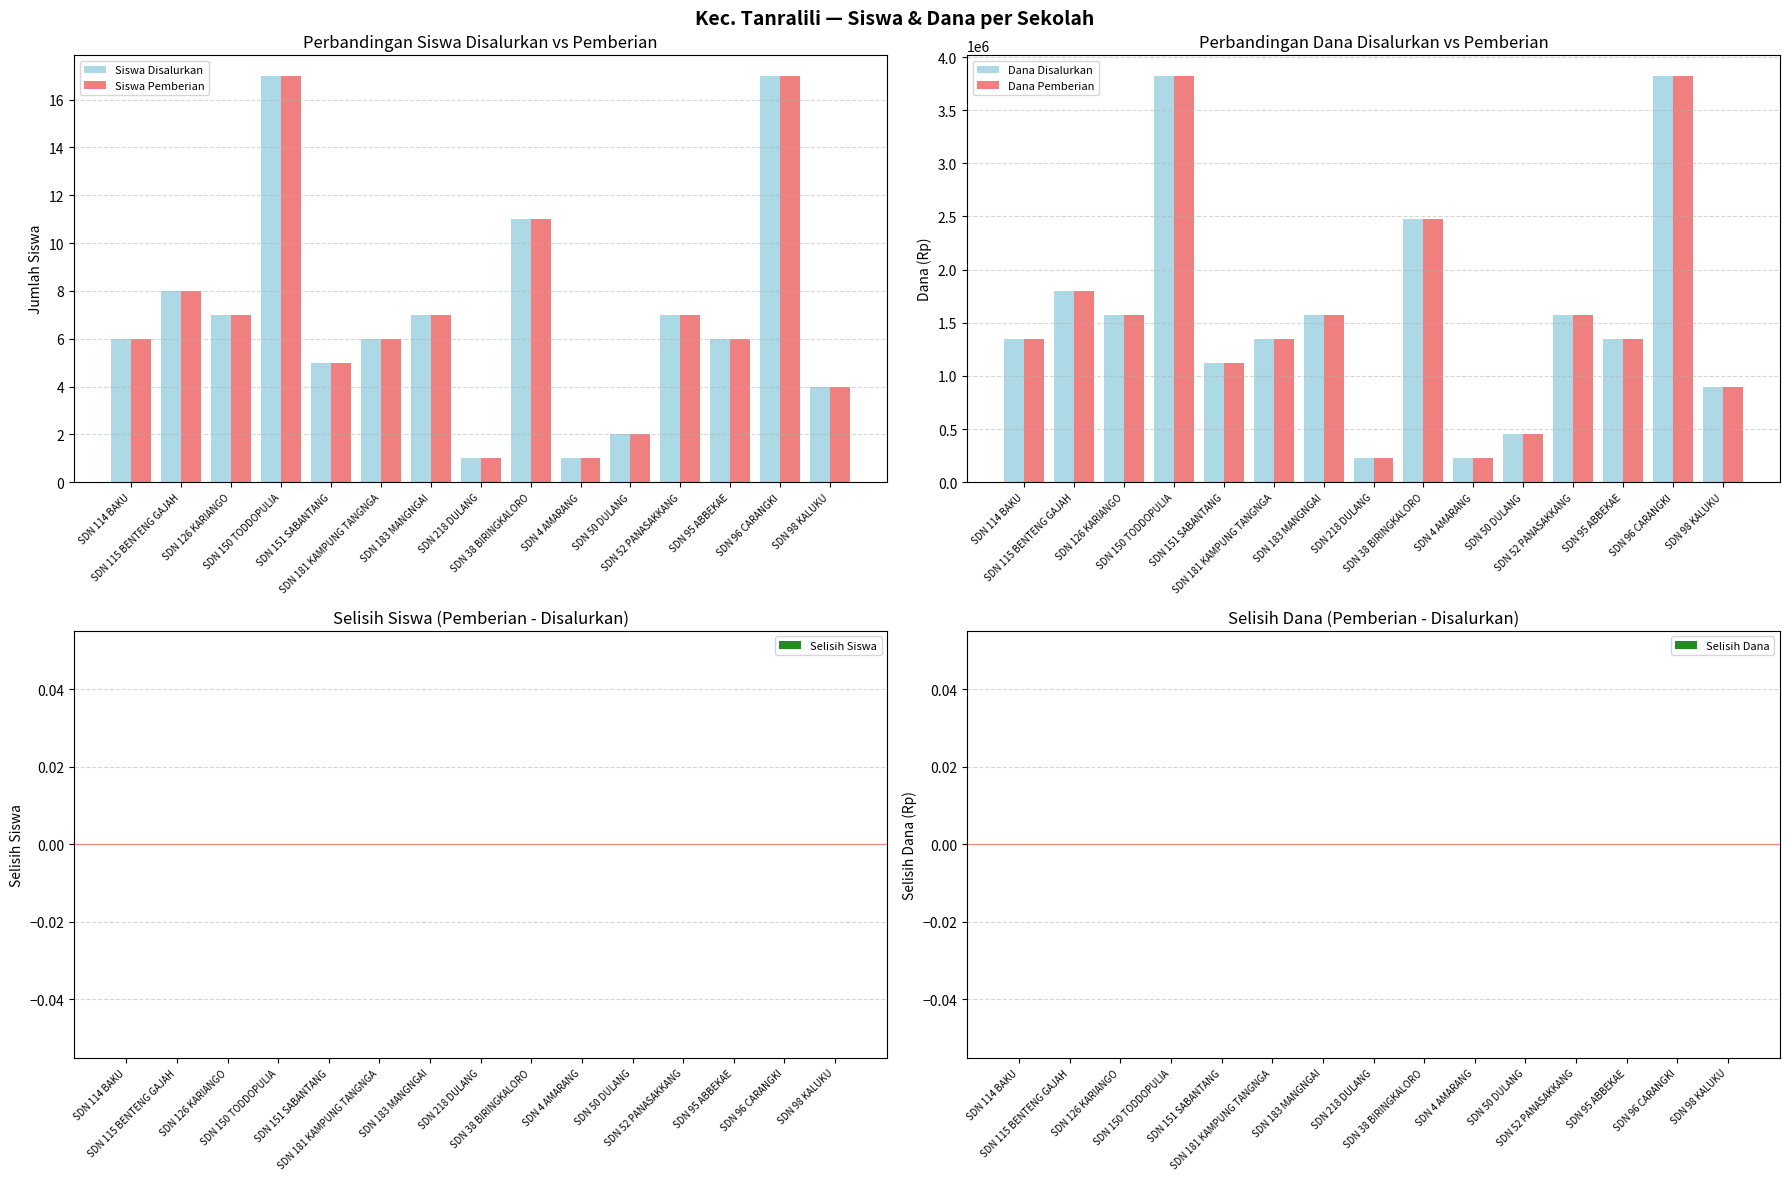

Which series has the widest spread of values?

Dana Disalurkan